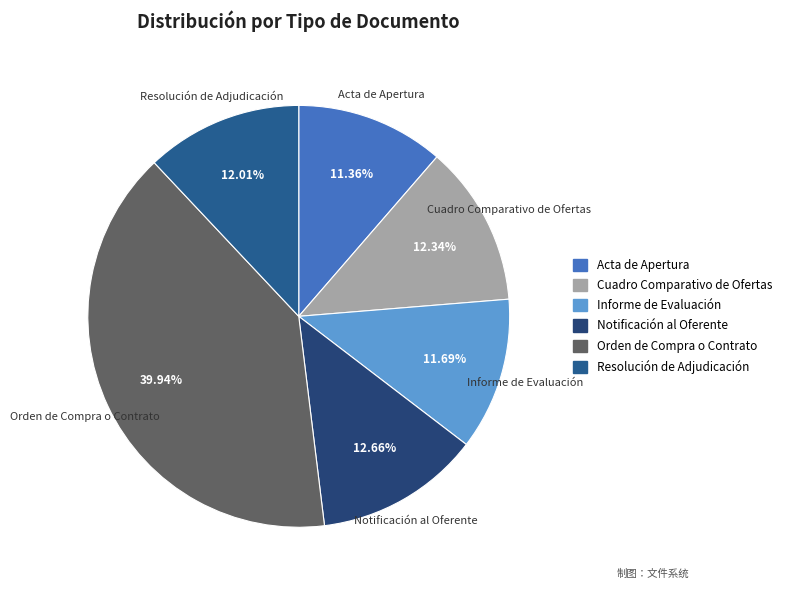

Do Orden de Compra o Contrato and Resolución de Adjudicación together represent more than half of the pie?

Yes